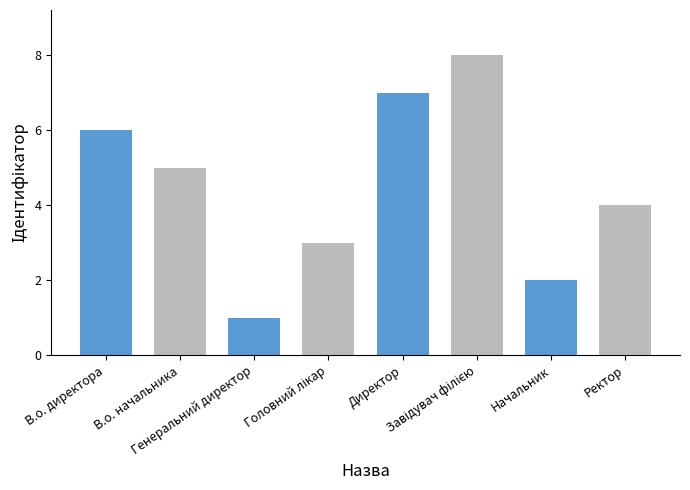

What is the smallest value displayed?

1